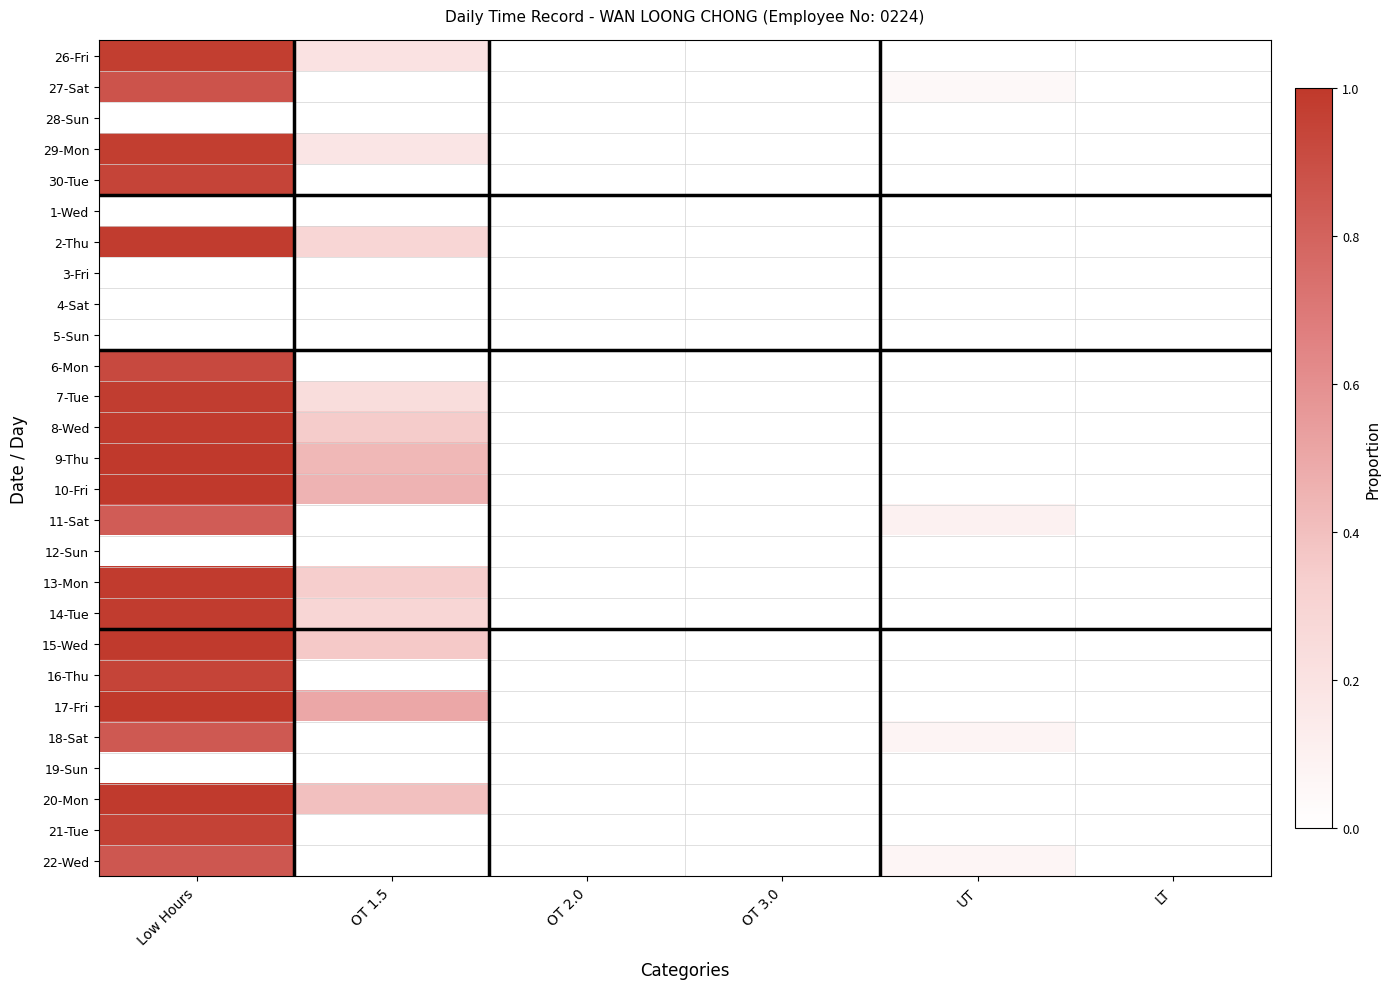

At which category does the chart reach its peak across all series?

Low Hours